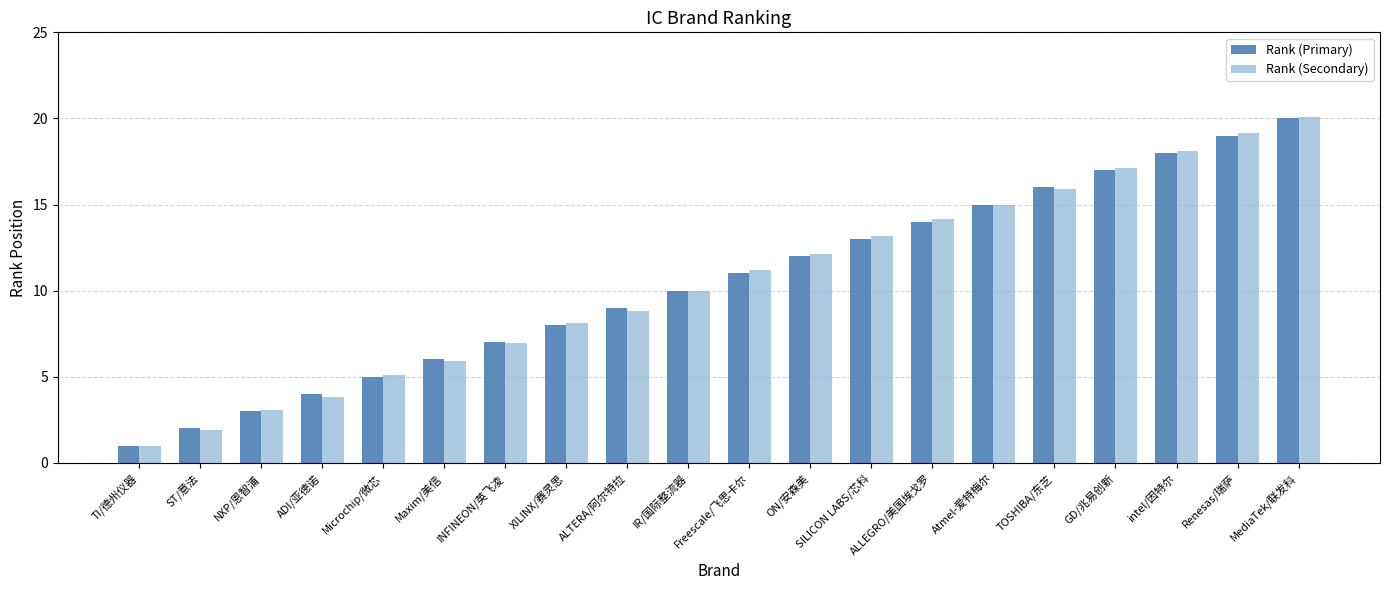

List the series in order of their peak value, highest first.

Rank (Secondary), Rank (Primary)